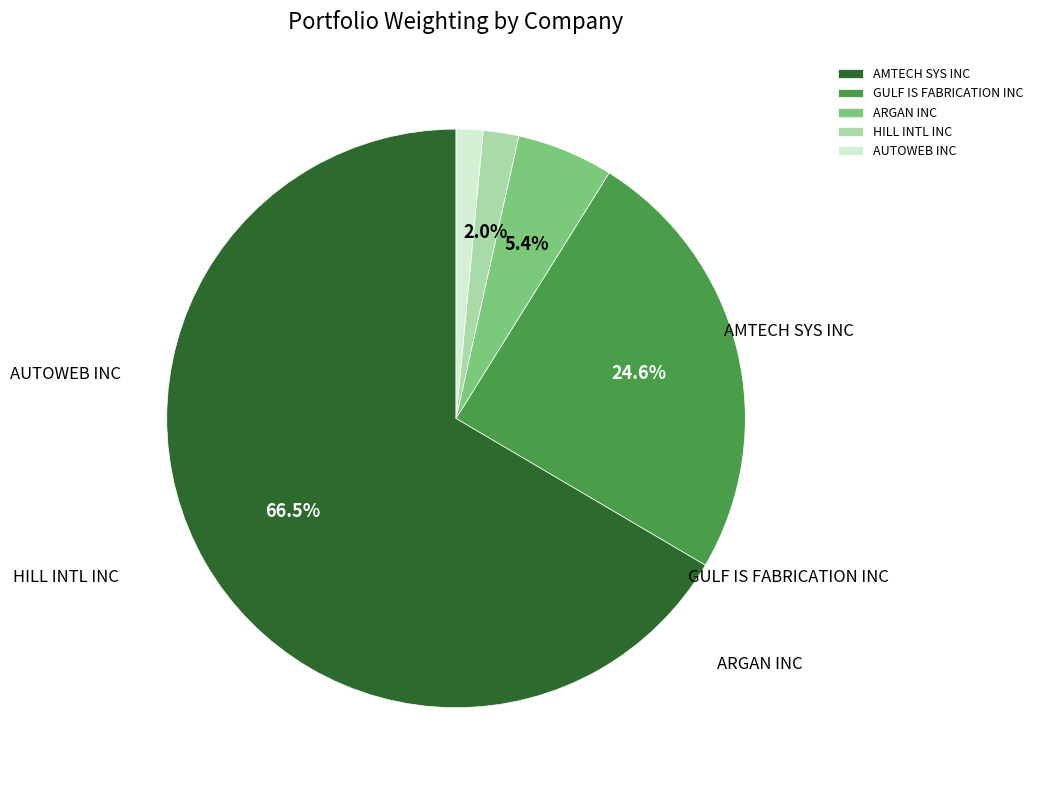

Which has a higher value, HILL INTL INC or AUTOWEB INC?

HILL INTL INC